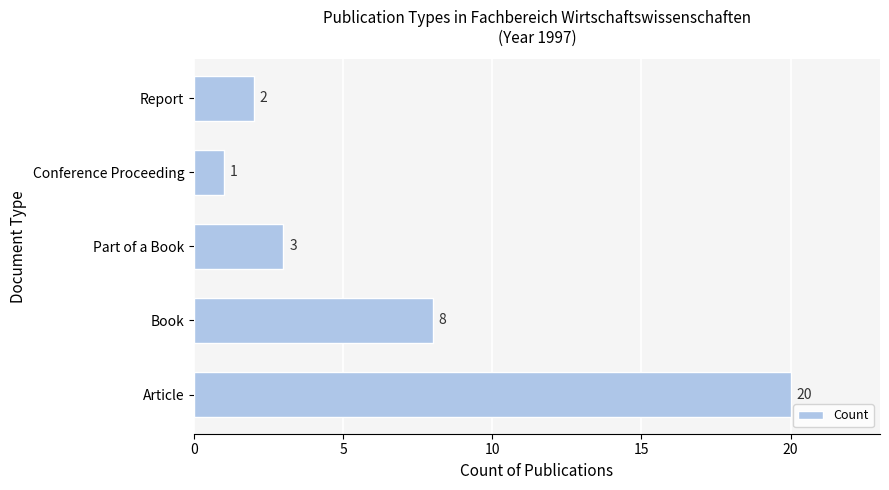

The chart shows a value of 1 at Part of a Book. True or false?

False